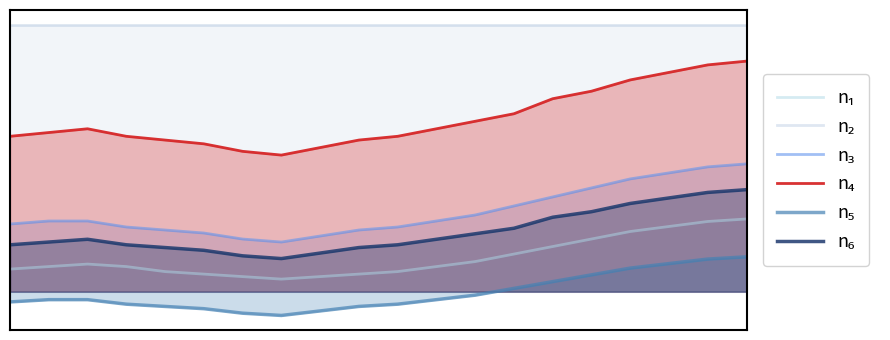

True or false: n₃ and n₅ cross at least once.

False